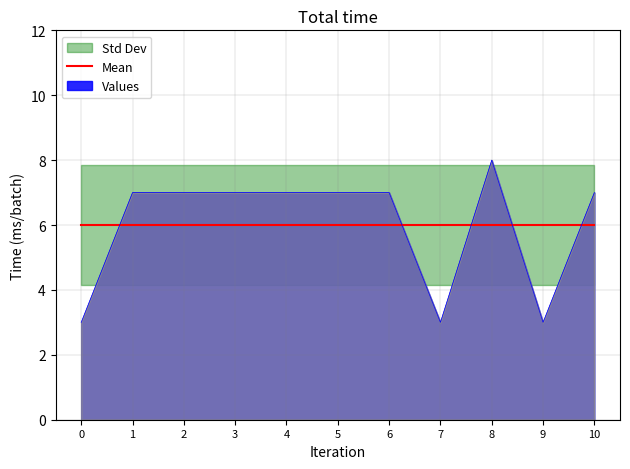

What is the difference between the maximum and minimum values?

5